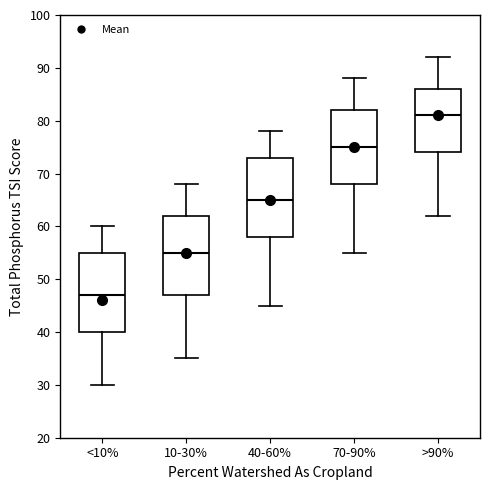

Reading left to right, read every box against the y-axis: the position of its median line, the range the box covers, and the ends of its whiskers. The values are not printed on the chart, so give them approximately, as read against the axis.

<10%: median 47, box 40 to 55, whiskers 30 to 60
10-30%: median 55, box 47 to 62, whiskers 35 to 68
40-60%: median 65, box 58 to 73, whiskers 45 to 78
70-90%: median 75, box 68 to 82, whiskers 55 to 88
>90%: median 81, box 74 to 86, whiskers 62 to 92